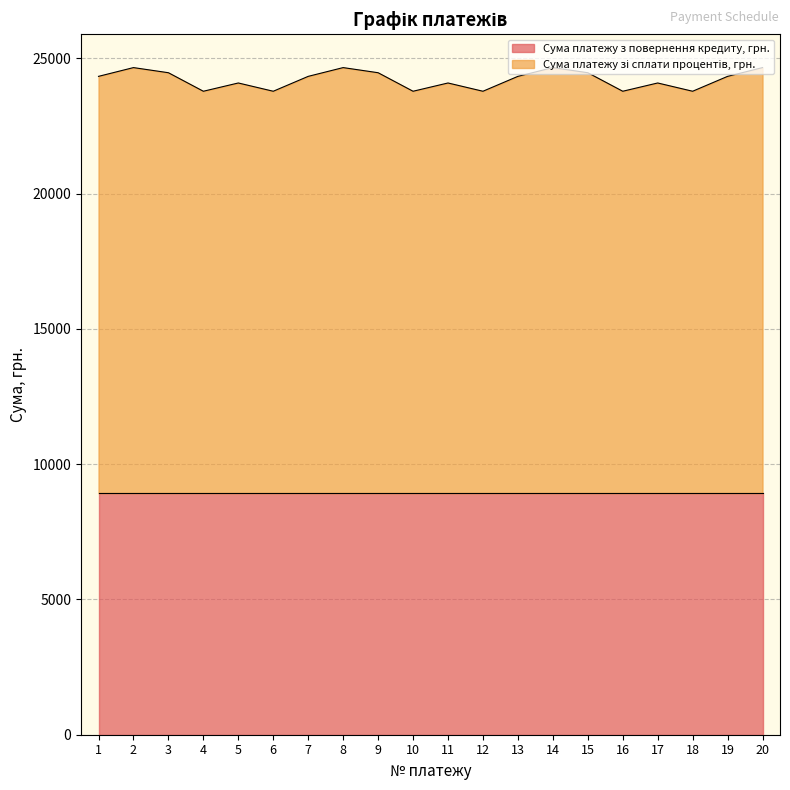

What is the maximum value shown in the chart?

24657.3